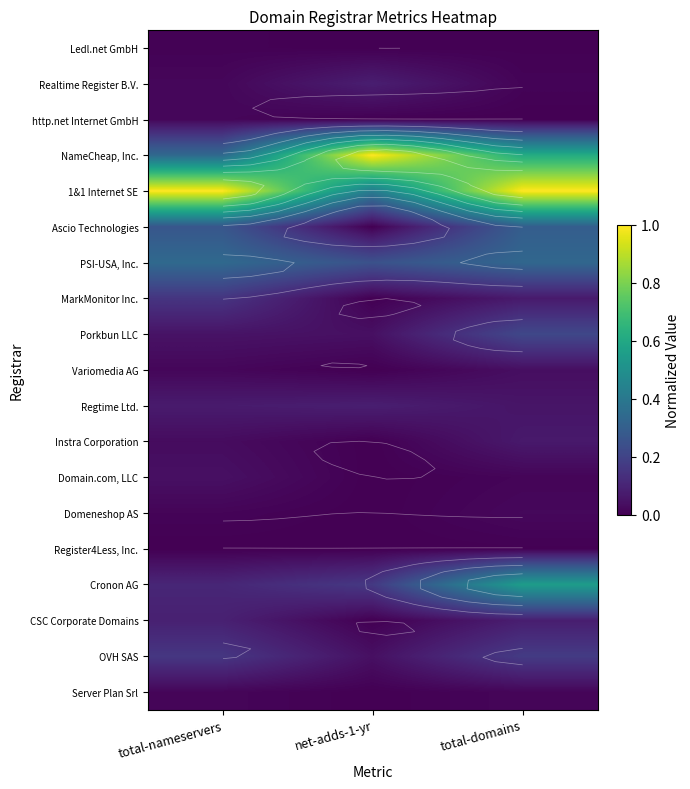

Between total-nameservers and net-adds-1-yr, which is larger?

total-nameservers